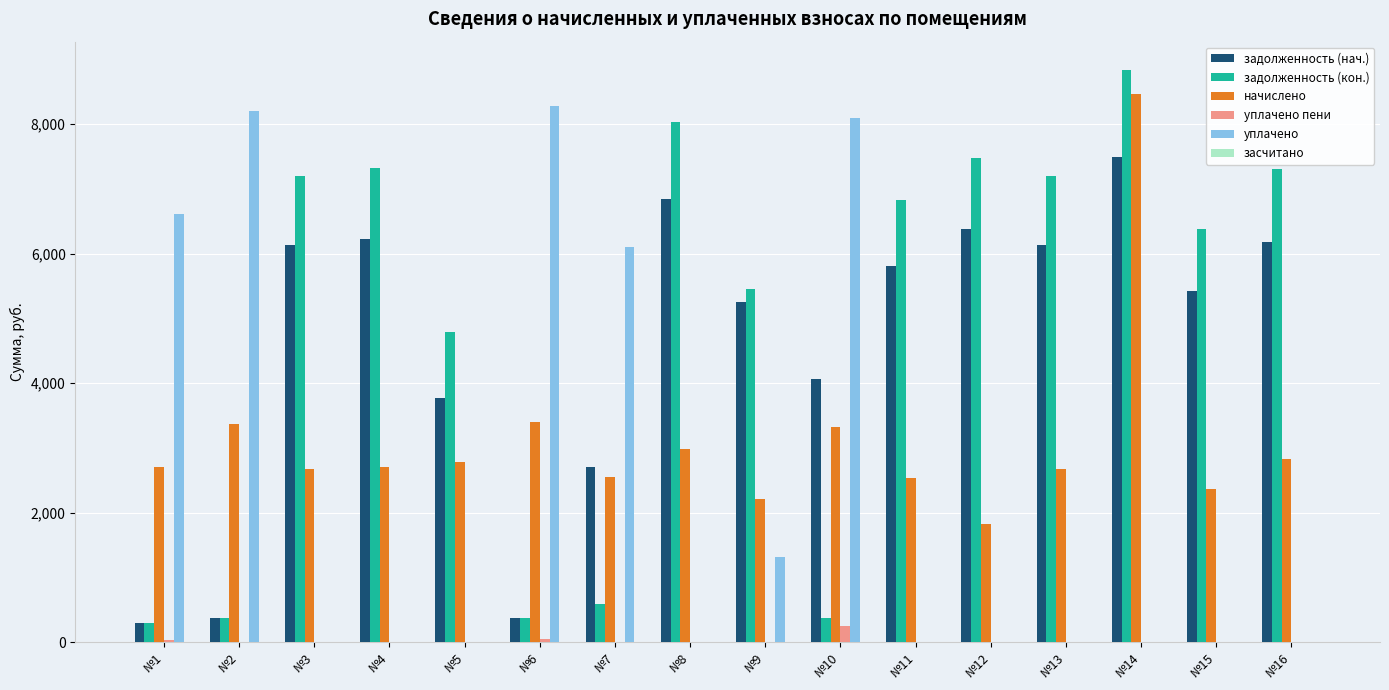

How many data points does each series have?

16